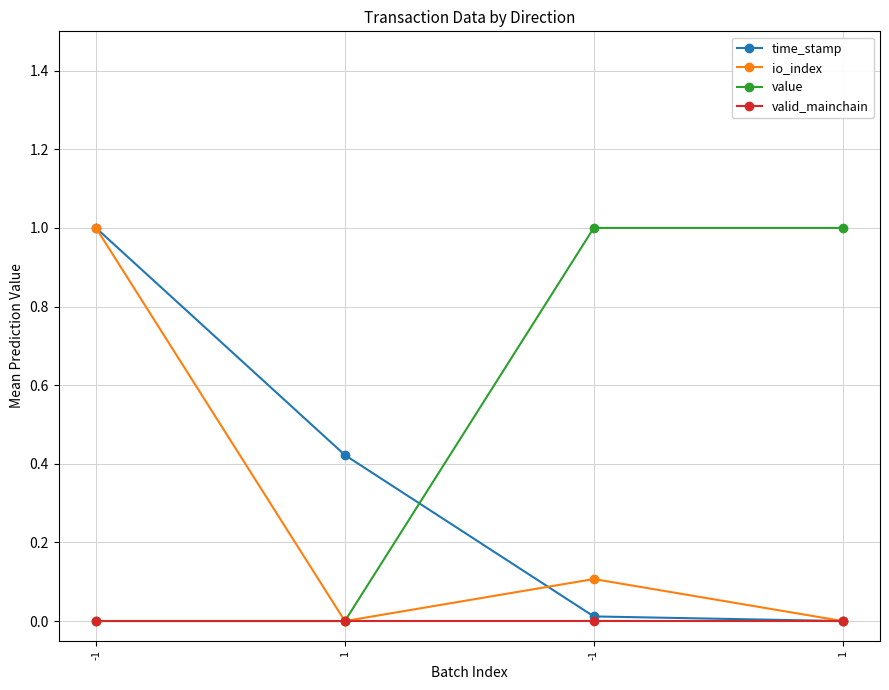

What are all the series names shown in the legend?

time_stamp, io_index, value, valid_mainchain